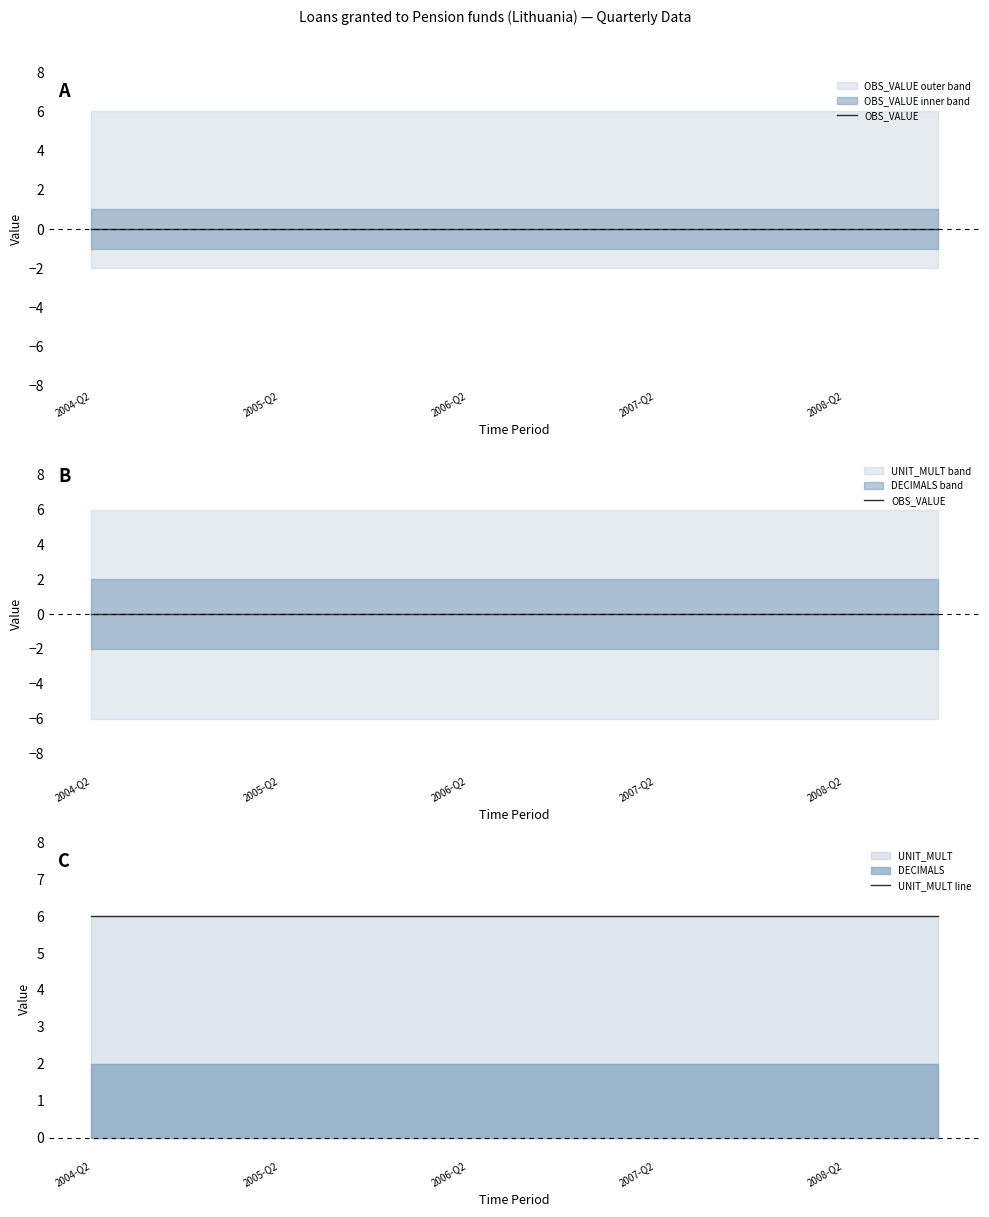

What value does the UNIT_MULT line series have at 5?

6